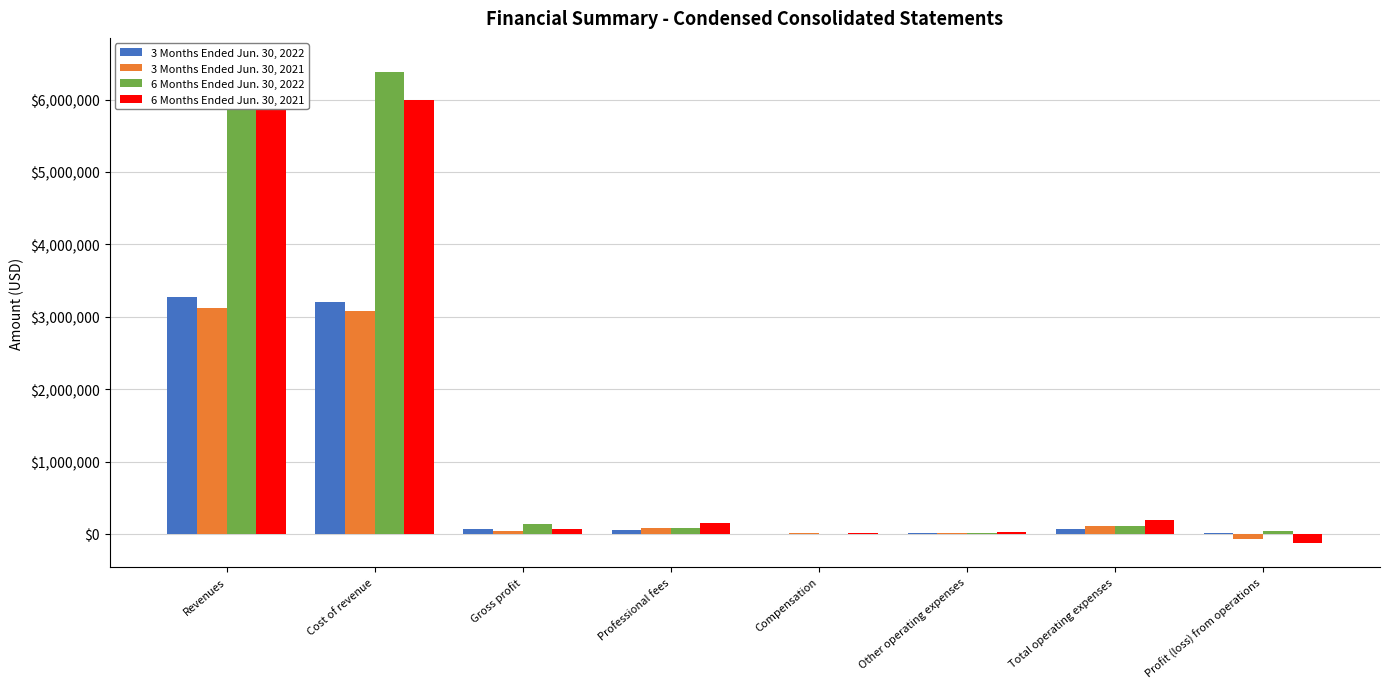

What is the minimum value for 6 Months Ended Jun. 30, 2022?

556